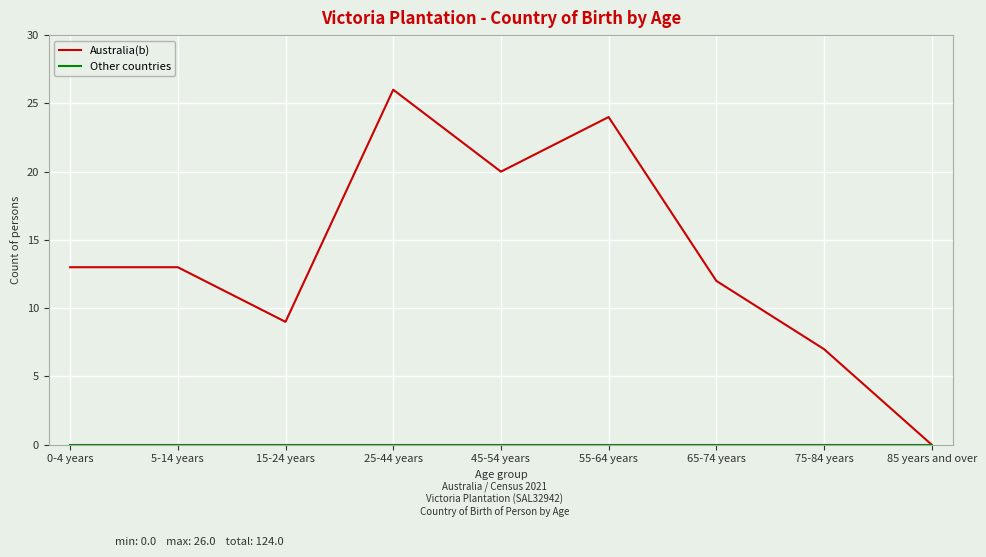

True or false: Australia(b) has a value of 12 at 65-74 years.

True